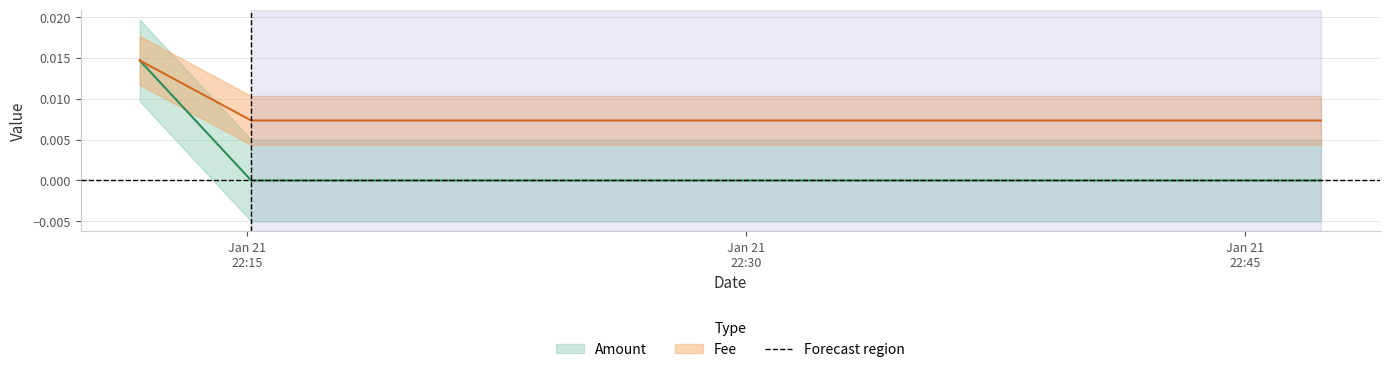

Does the chart have visible grid lines?

Yes